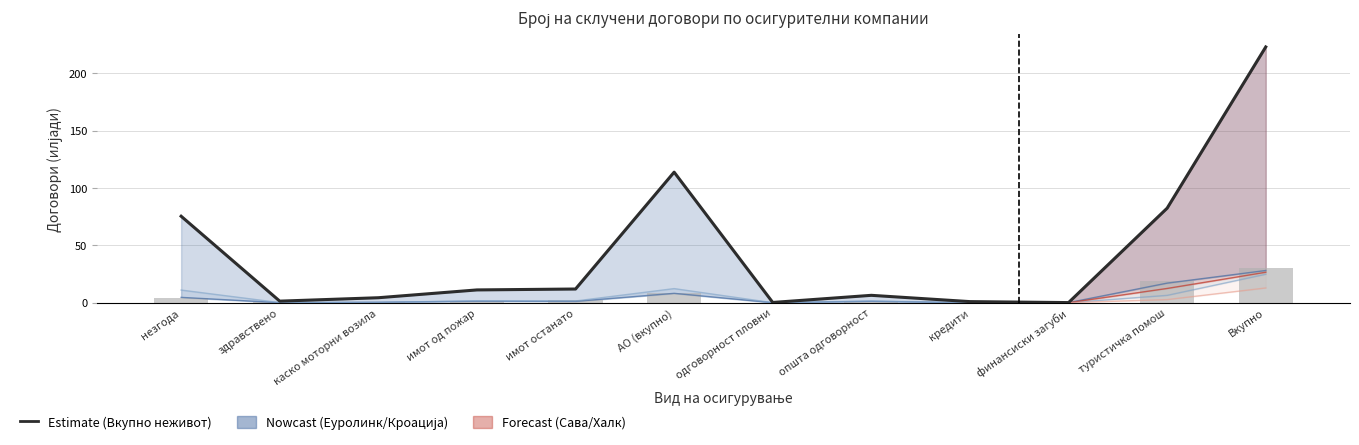

What is the value of the Кроација неживот bar at the 4th from the left?

1.7